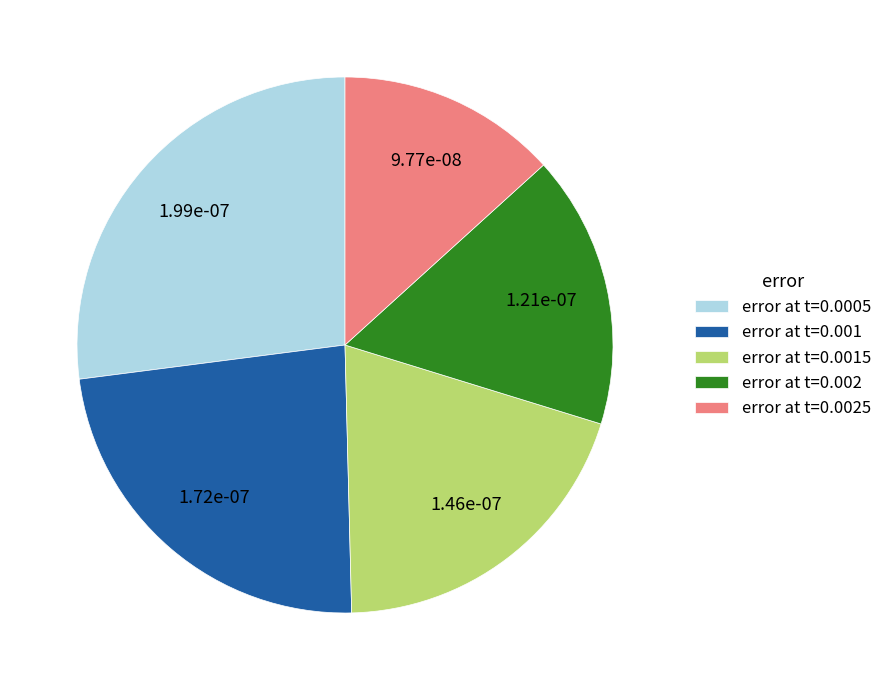

How many segments does this pie chart have?

5